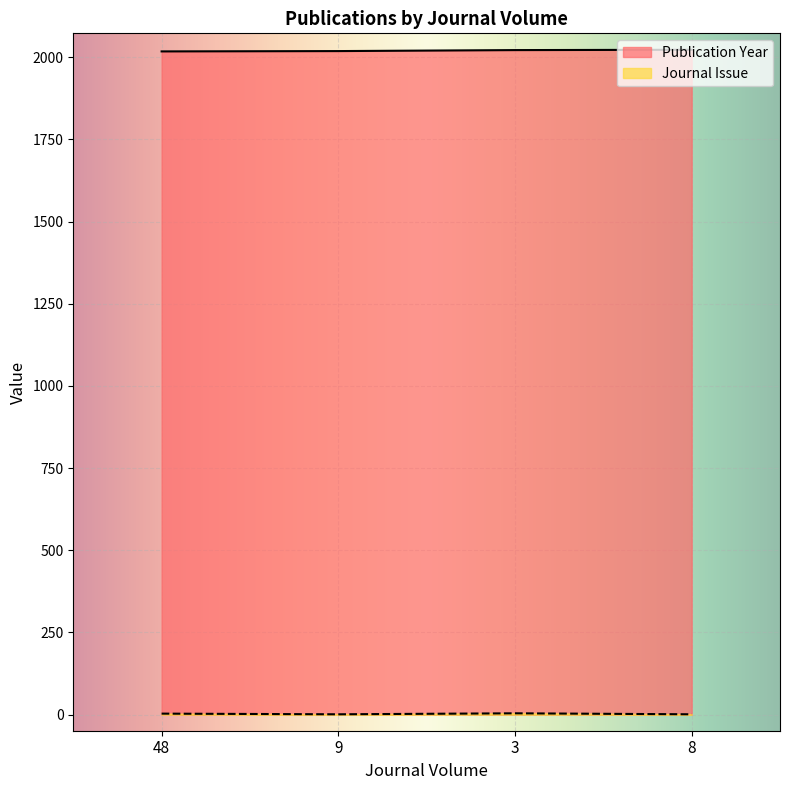

How many data points does each series have?

4